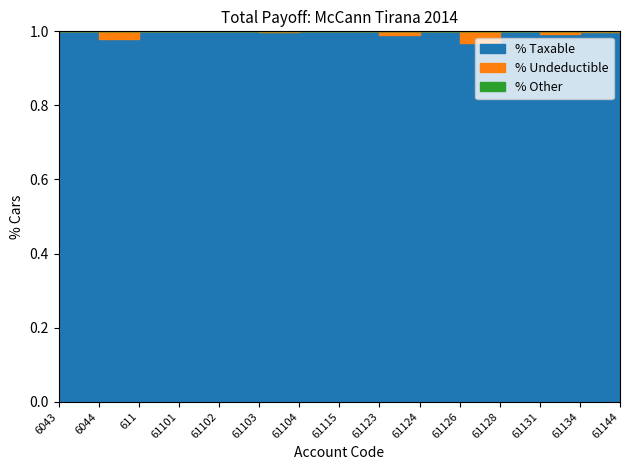

The Taxable series shows 1995368.2 at 611. True or false?

False